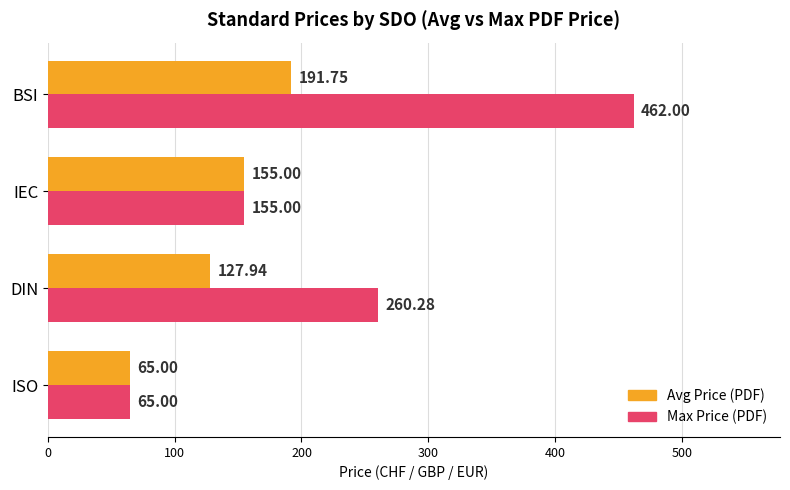

Which series has the widest spread of values?

Max Price (PDF)